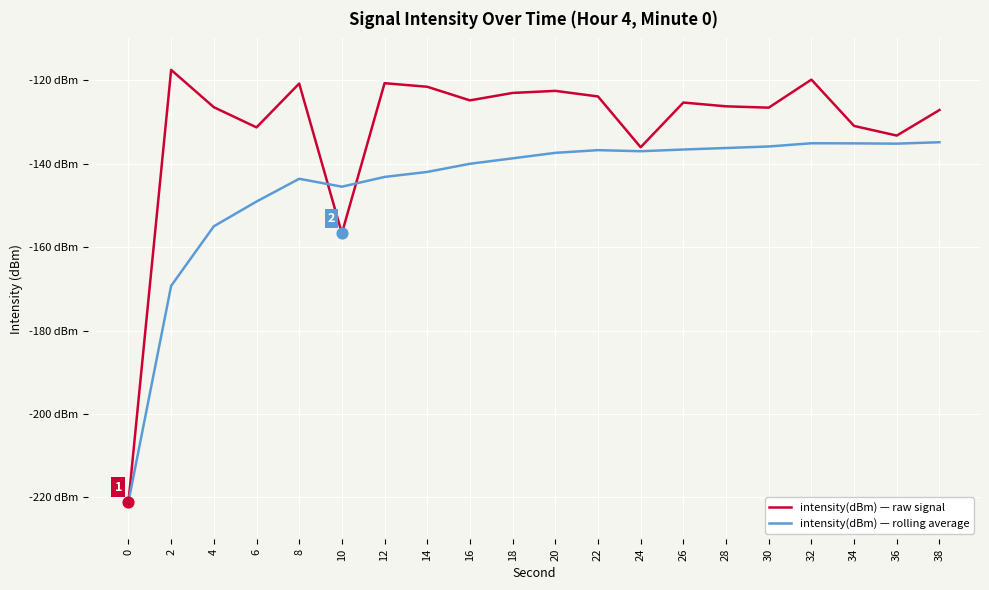

Which series has the largest total across all categories?

intensity(dBm) — raw signal